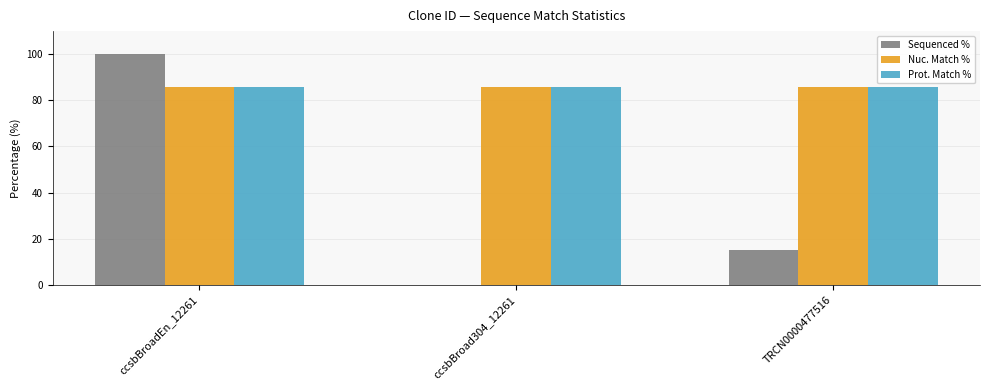

At which category does the chart reach its peak across all series?

ccsbBroadEn_12261